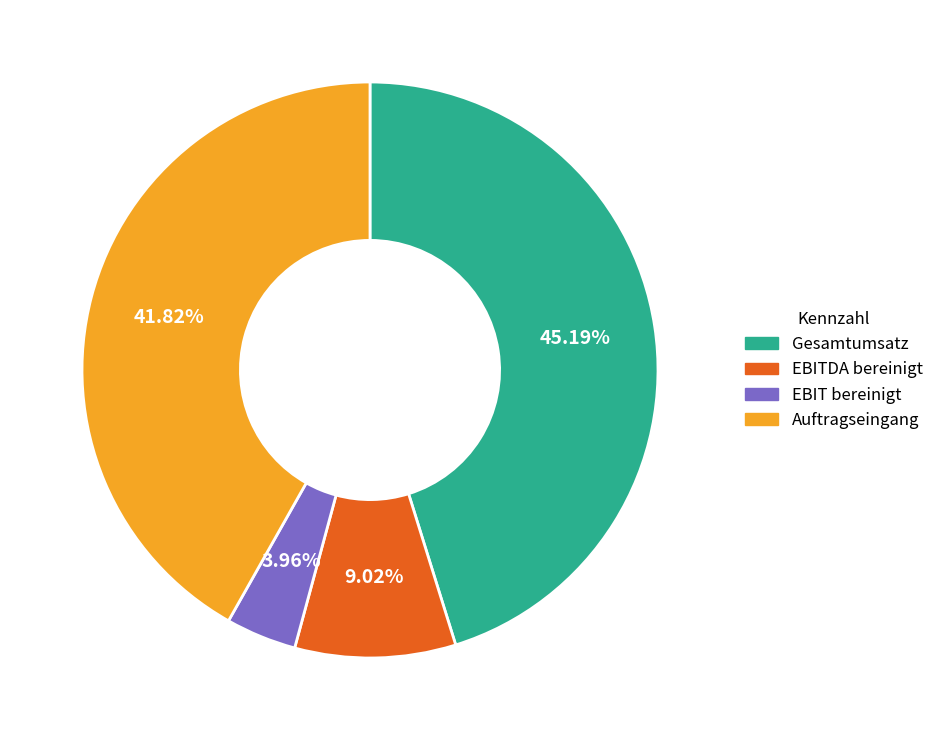

Approximately how many times larger is the value at EBIT bereinigt compared to Gesamtumsatz?

0.1